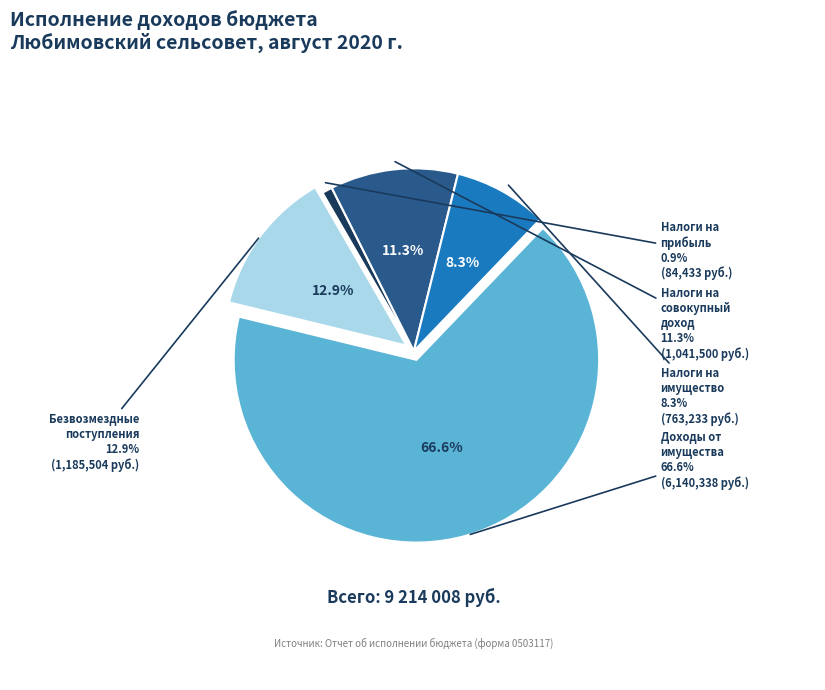

Does БЕЗВОЗМЕЗДНЫЕ ПОСТУПЛЕНИЯ account for over 50% of the chart?

No